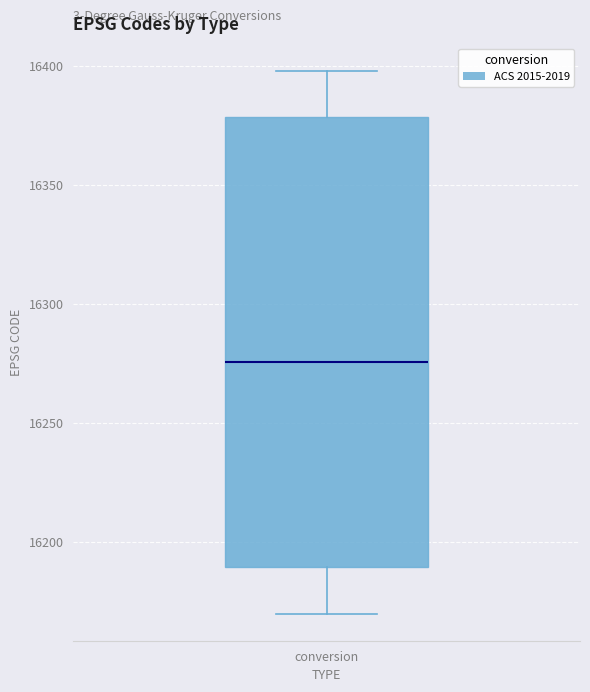

Transcribe this box plot: give where the median line is, the range the box spans, and where the two whiskers end, as read against the y-axis. The values are not printed on the chart, so give them approximately, as read against the axis.

median 16275, box 16190 to 16380, whiskers 16170 to 16400